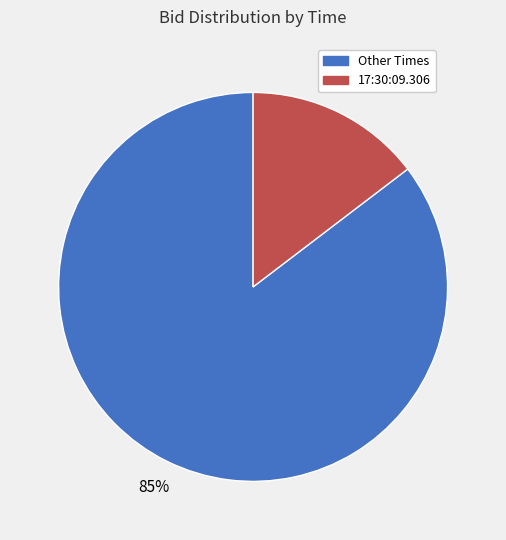

Combined, do 17:30:09.306 and Other Times account for over 50%?

Yes